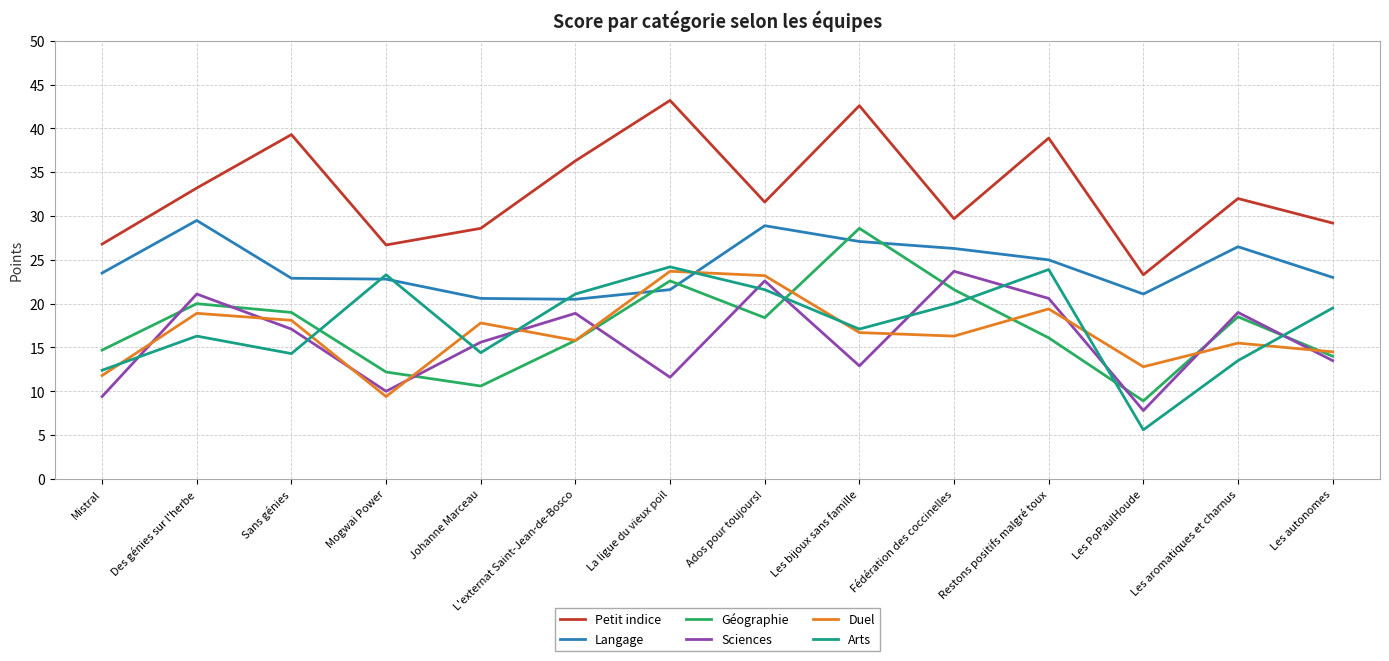

What is the sum of all Petit indice values?

461.4